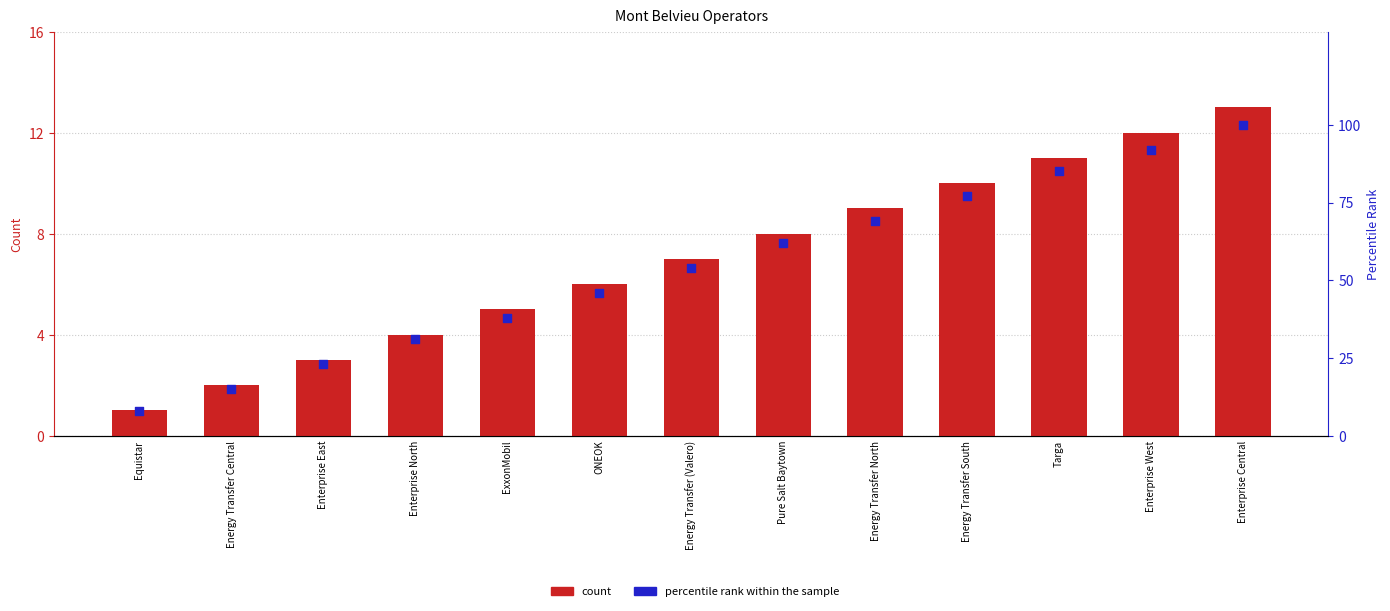

At which category is the sum across all series the highest?

Enterprise Central